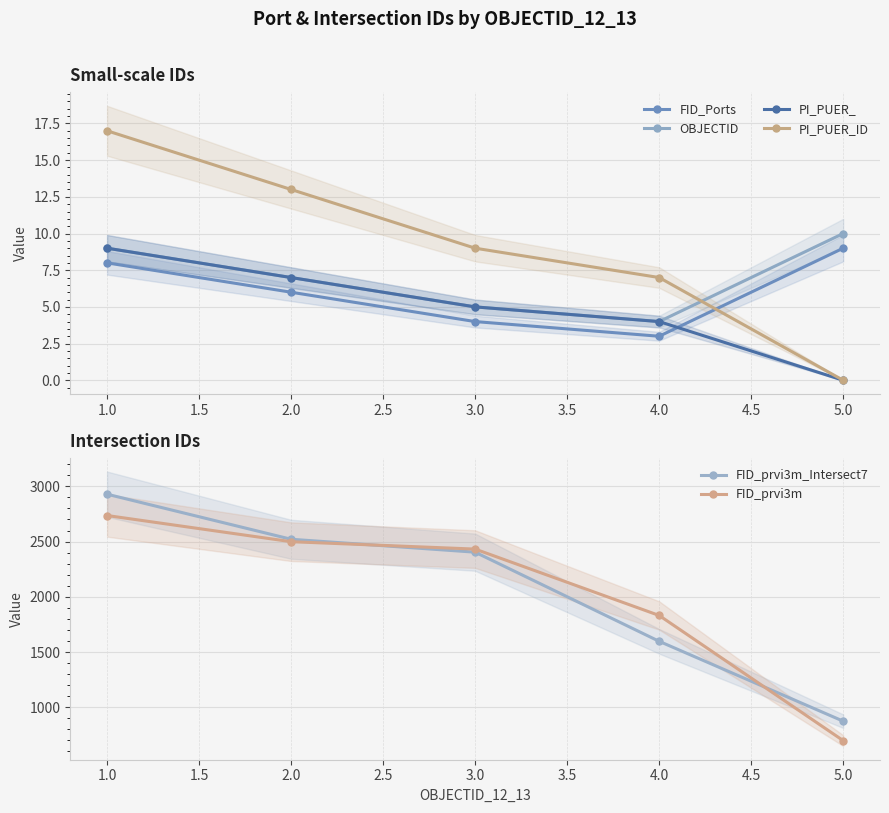

Is it true that OBJECTID equals 7 at 2.0?

True